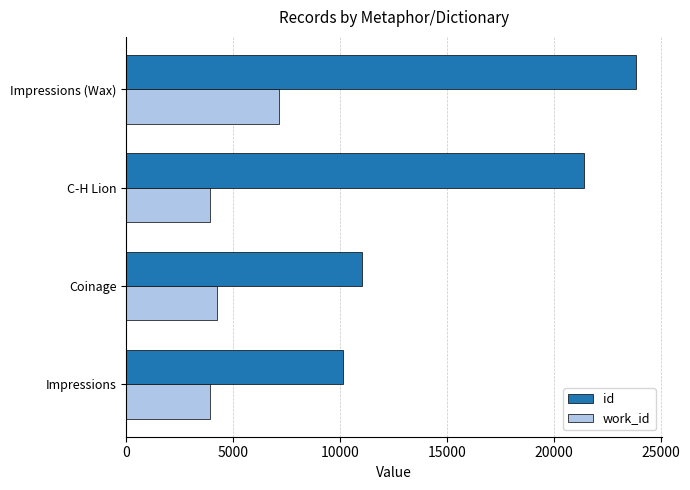

Which series has the widest spread of values?

id